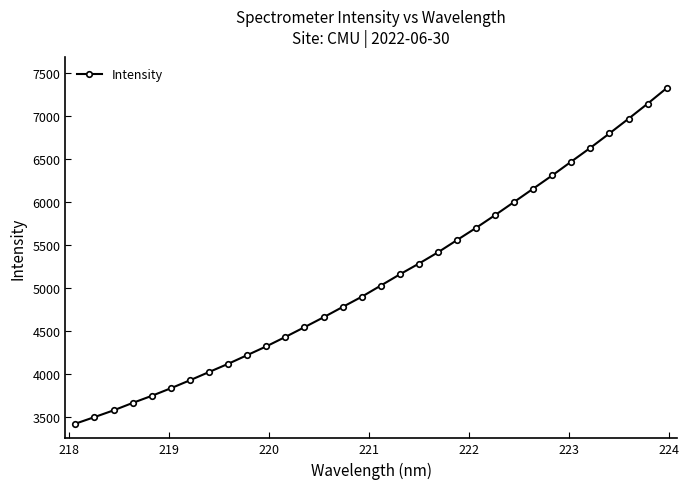

True or false: the data has more than 2 interior local peaks.

False